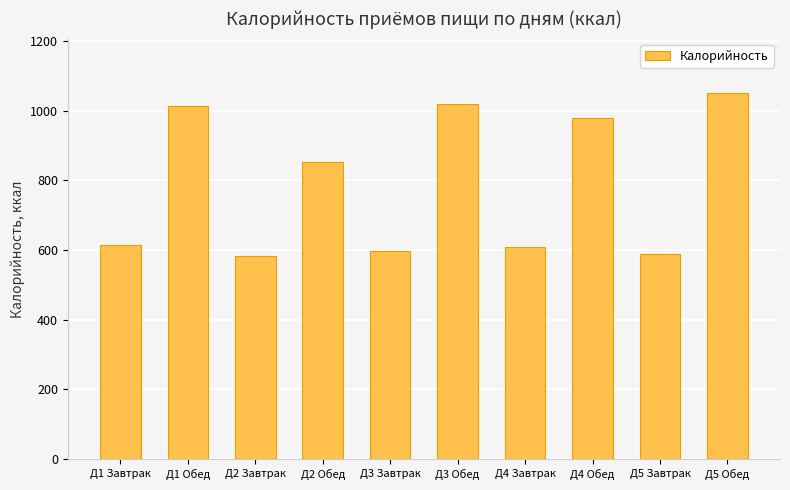

How many values are below 854?

5